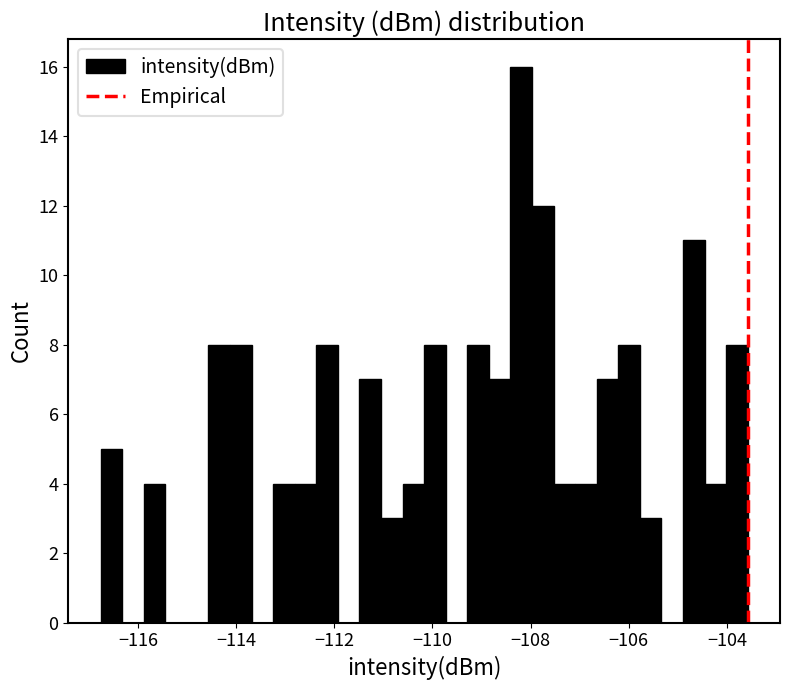

Read against the x-axis, roughly where is the centre of the tallest bar?

-108.2